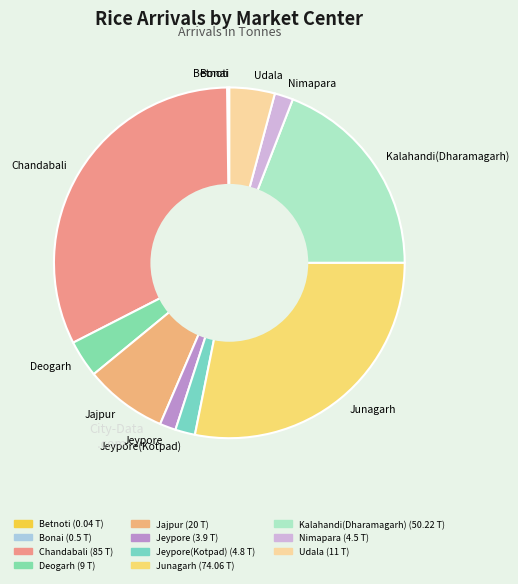

Do Jeypore(Kotpad) and Chandabali together represent more than half of the pie?

No